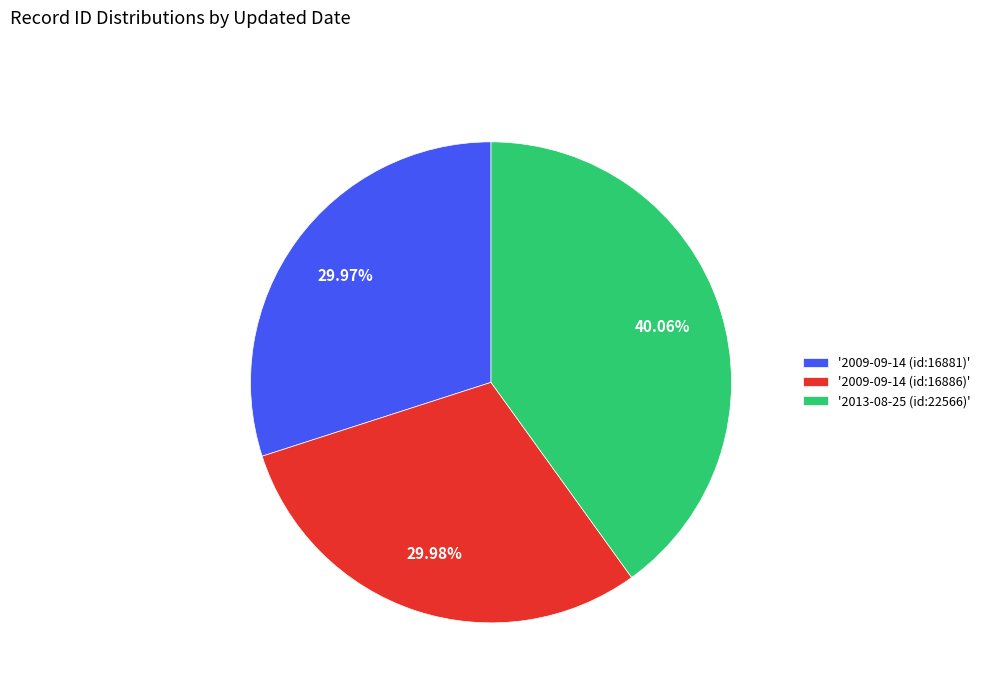

Which slice is the largest?

'2013-08-25 (id:22566)'